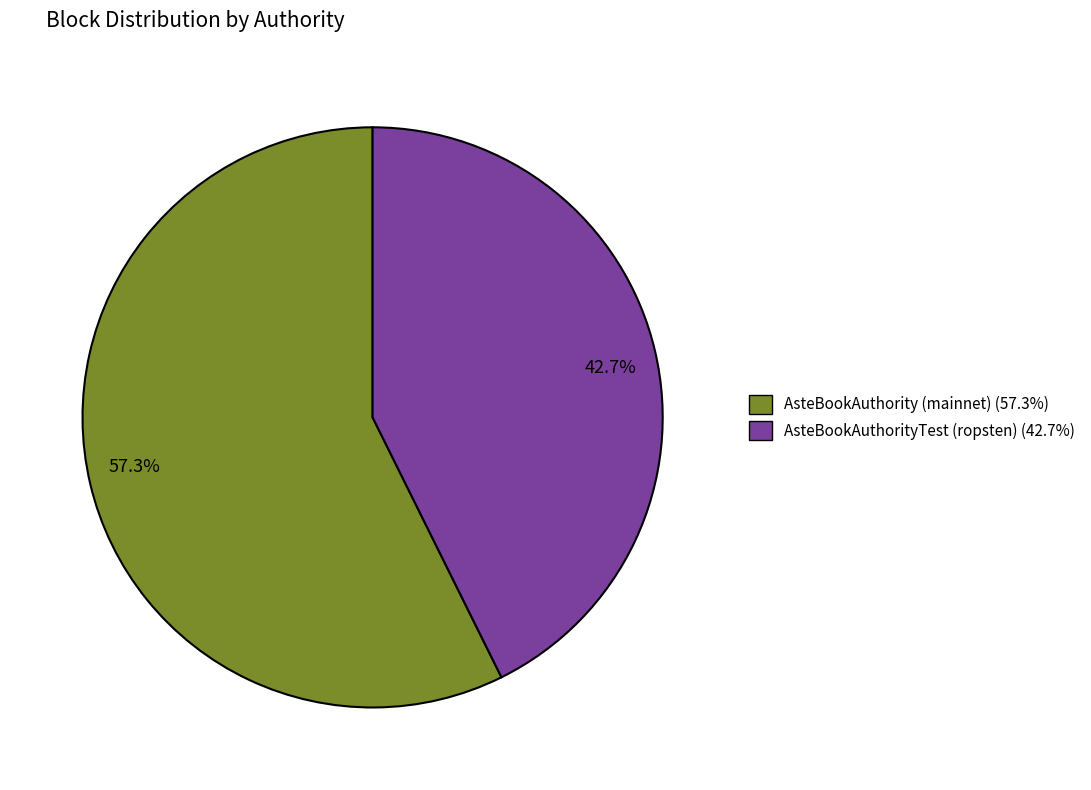

Which slice represents more than half of the pie?

57.3%